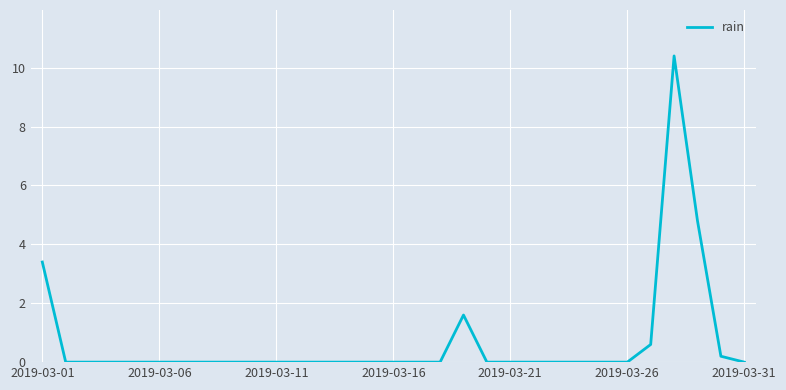

What is the maximum value shown in the chart?

10.4